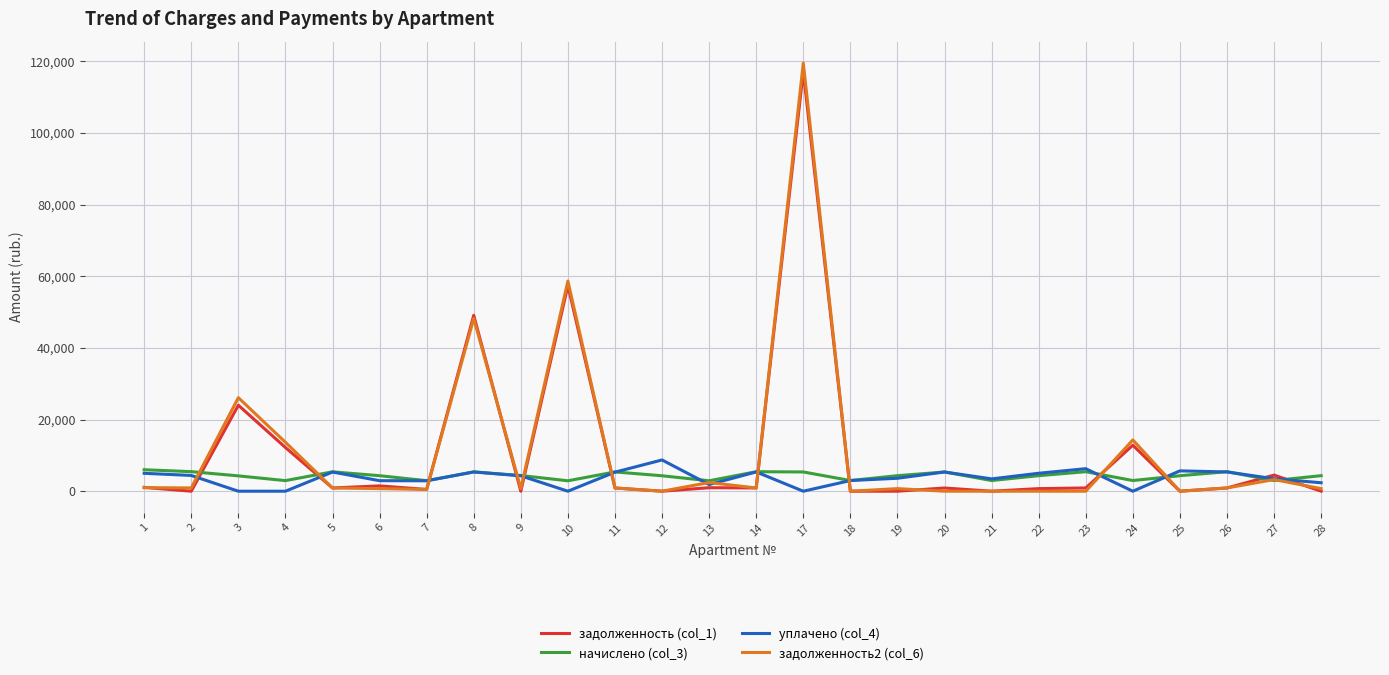

Between which two adjacent categories do начислено (col_3) and задолженность2 (col_6) first intersect?

2 and 3